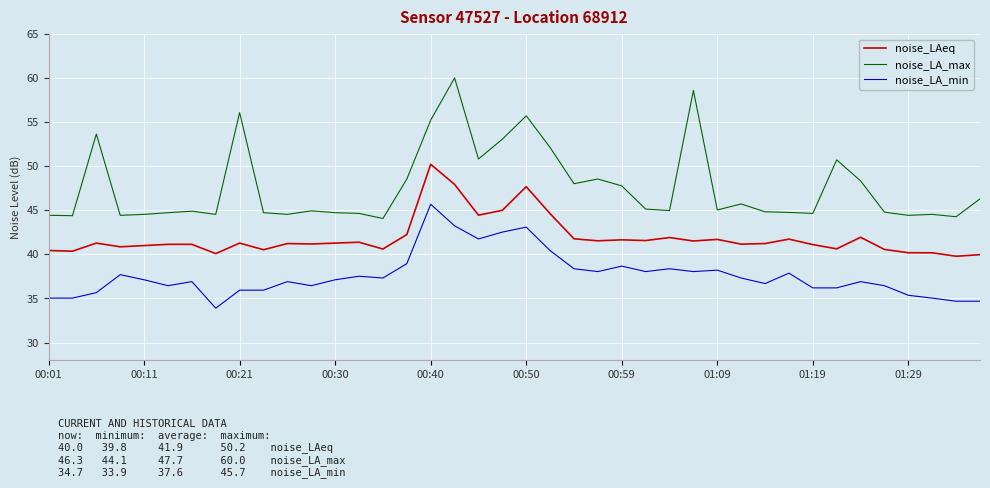

True or false: noise_LA_min and noise_LA_max intersect in this chart.

False